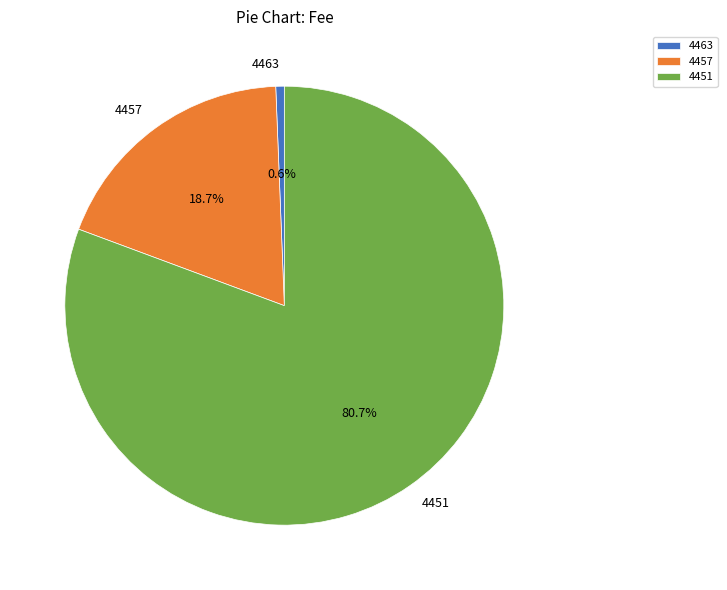

To the nearest percent, what is the difference between the largest and smallest slice percentages?

80%